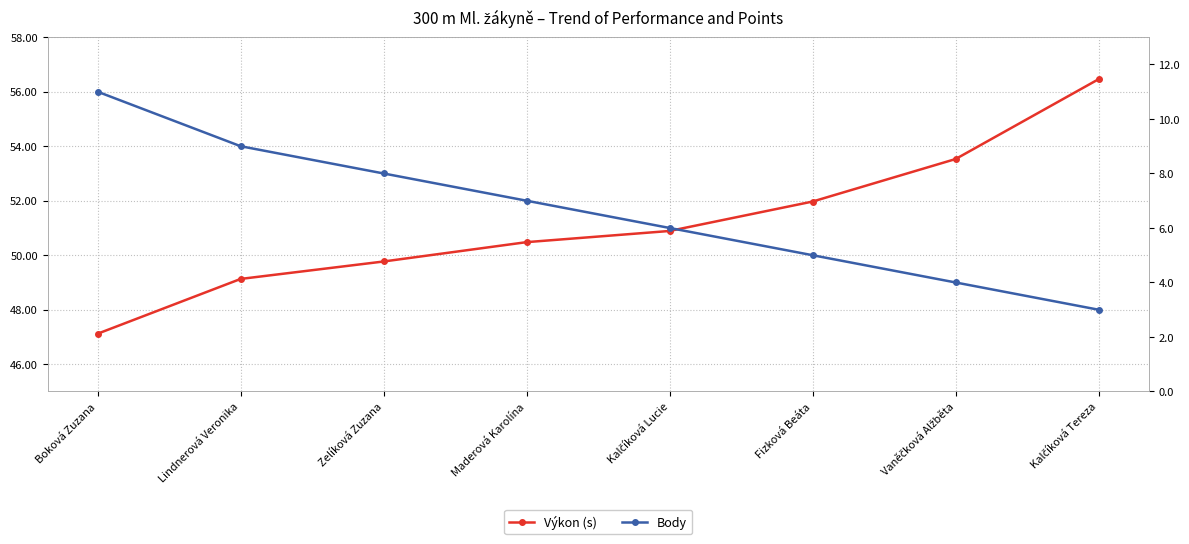

True or false: Body and Výkon (s) cross at least once.

False